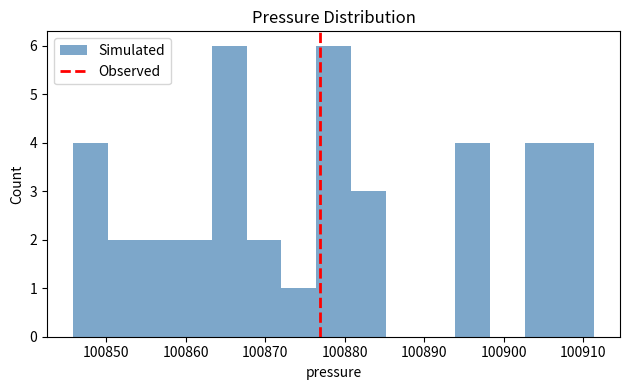

What is the height of the bar covering 100855 to 100859 on the x-axis? Neither the bar edges nor the heights are printed on the chart, so give them approximately, as read against the axes.

2